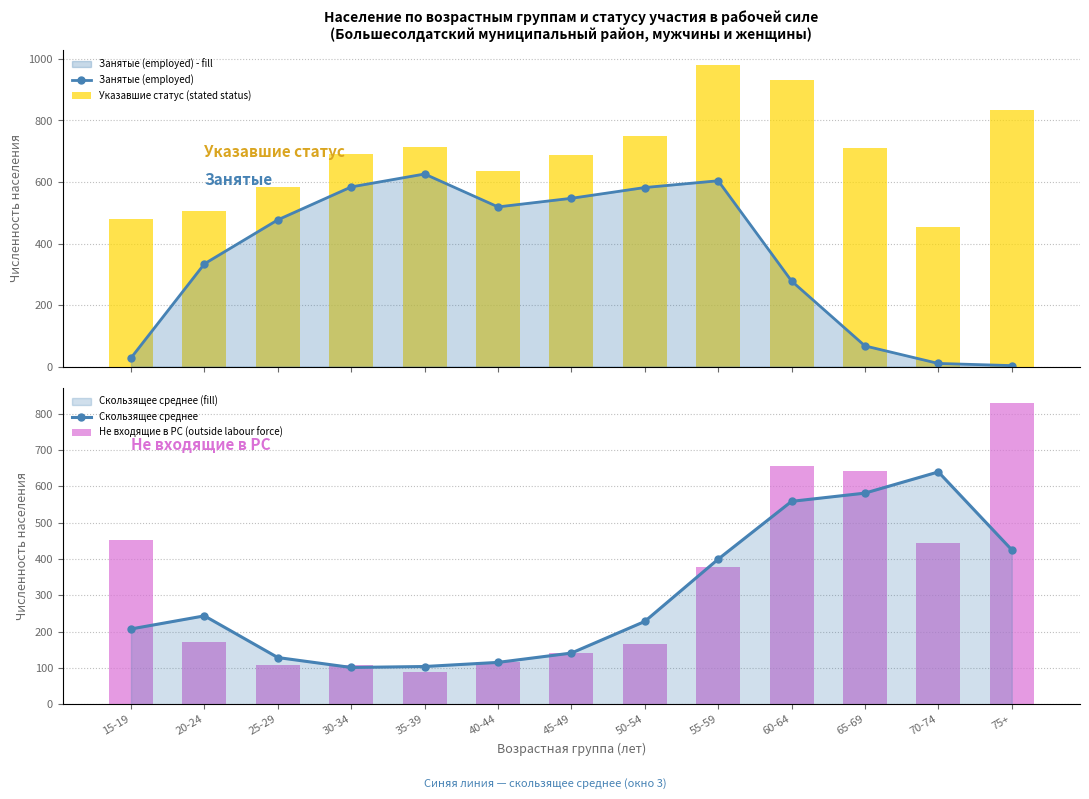

What is the difference between the second highest and minimum values in the Не входящие в РС (outside labour force) series?

566.0